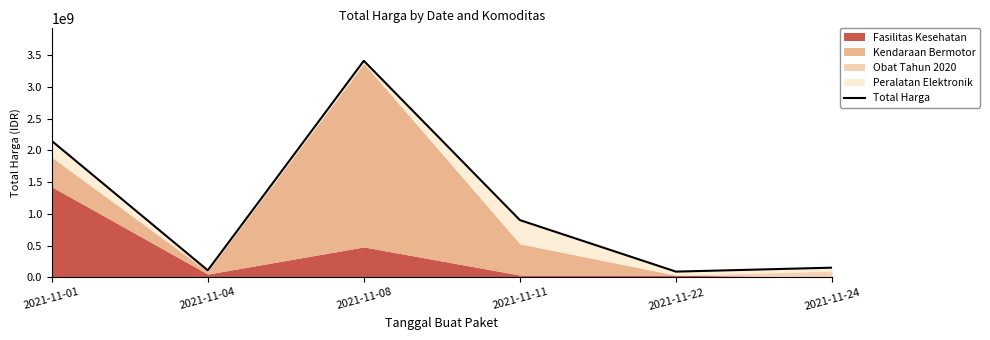

Between 2021-11-22 and 2021-11-08, which is larger?

2021-11-08